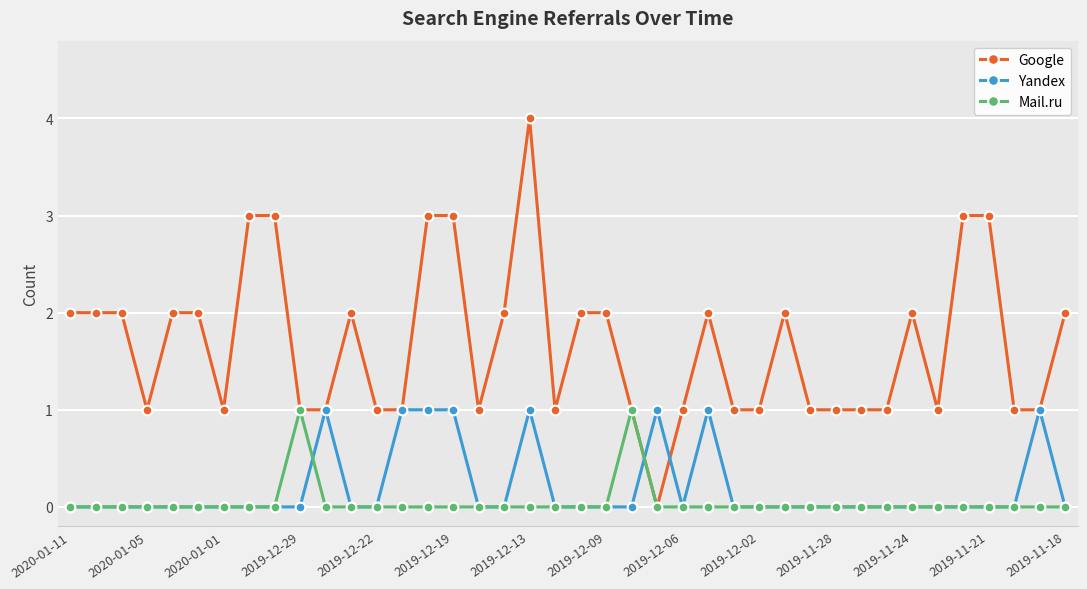

Which series has the largest total across all categories?

Google